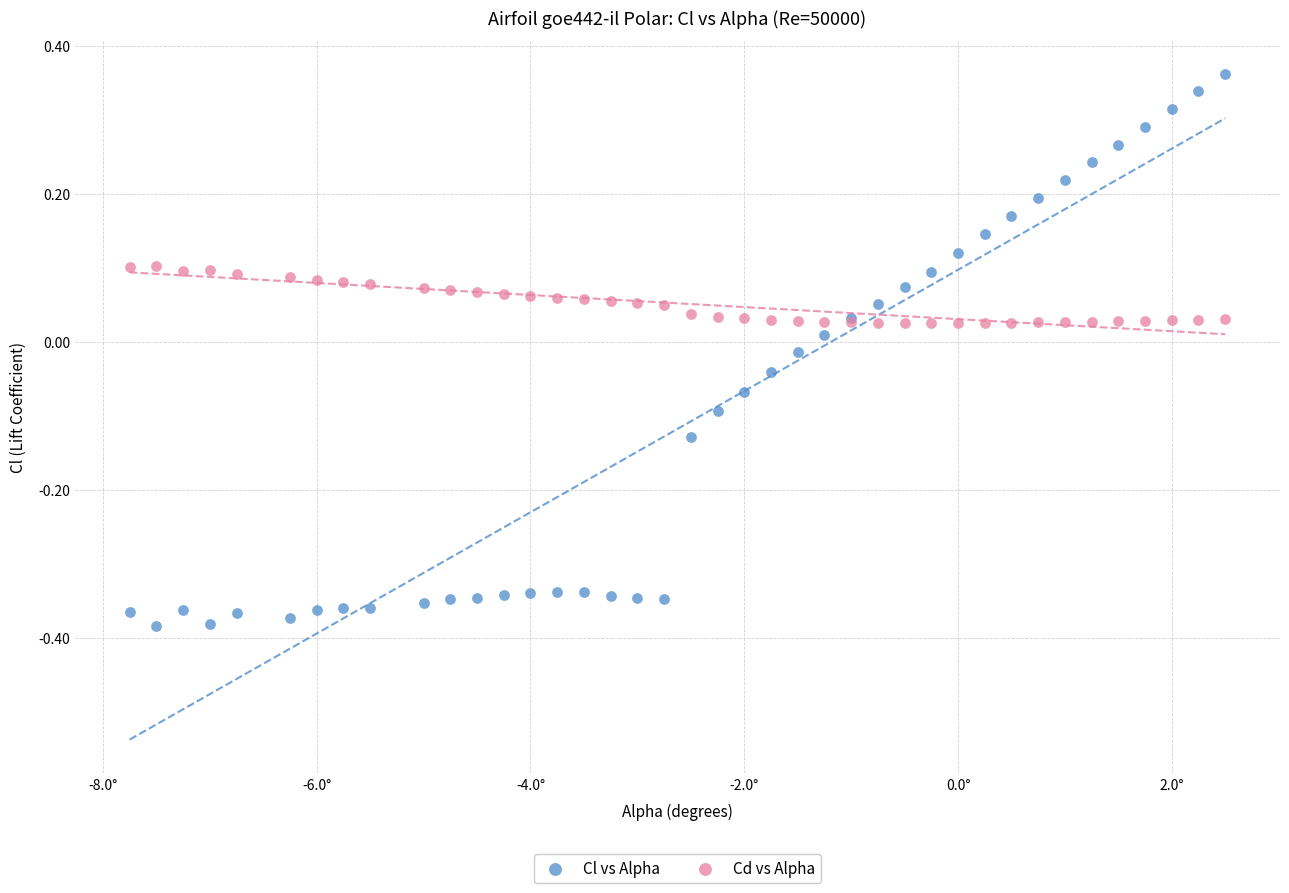

What is the X range (max minus min) for the scatter plot?

10.2